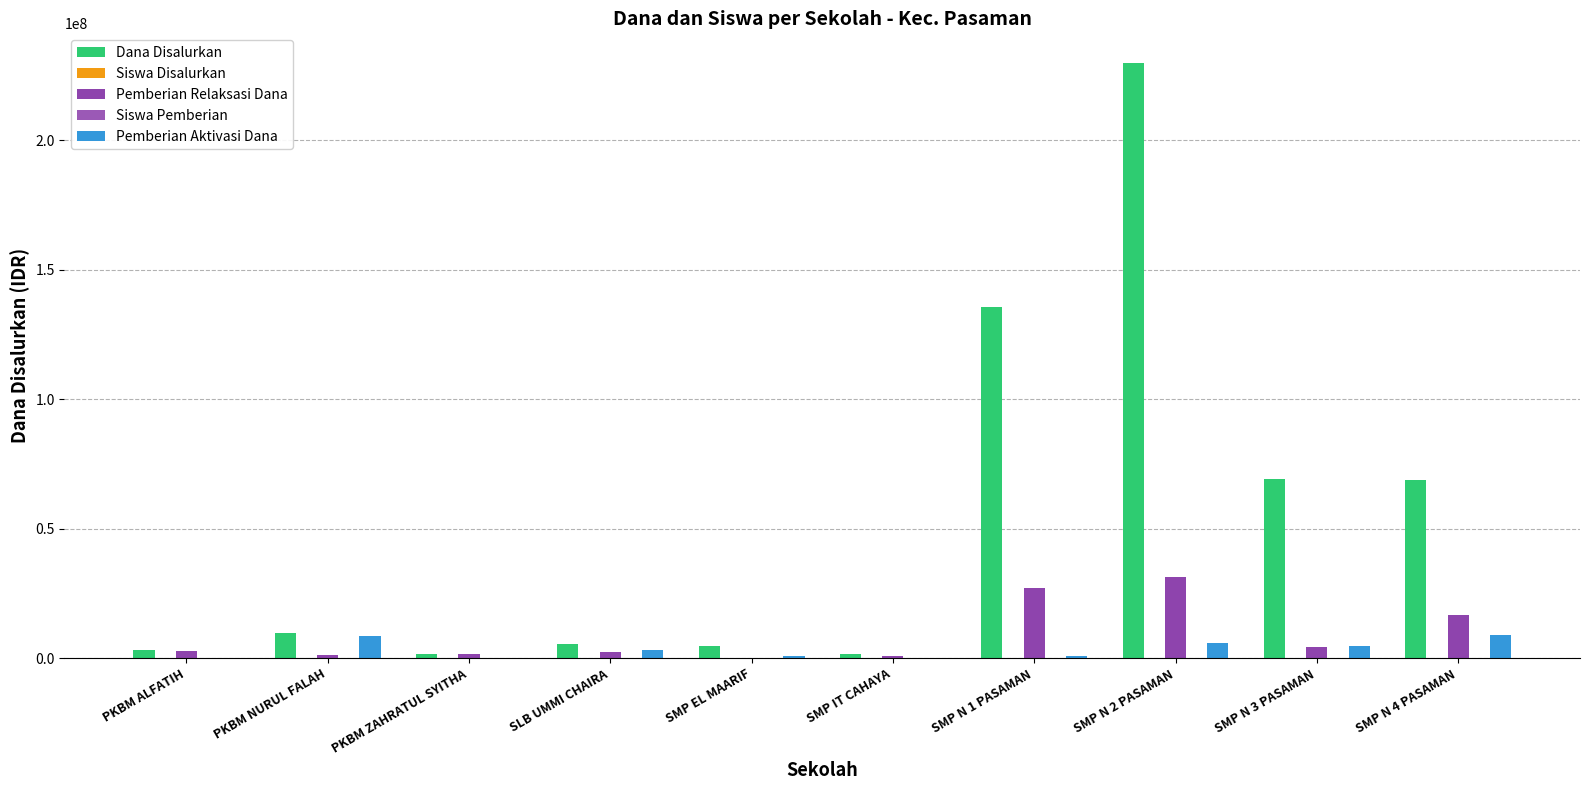

Count the number of categories in the chart.

10